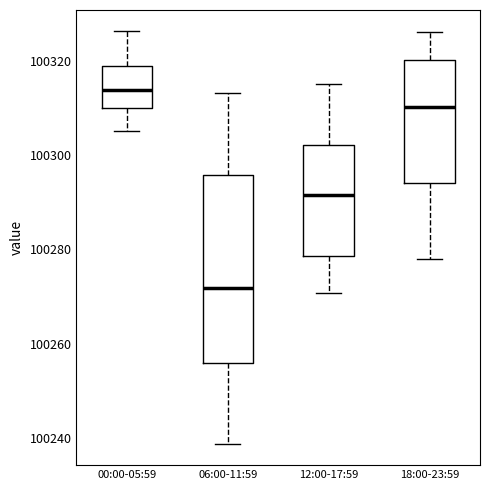

Which box is the tallest, from its lower edge to its upper edge?

06:00-11:59